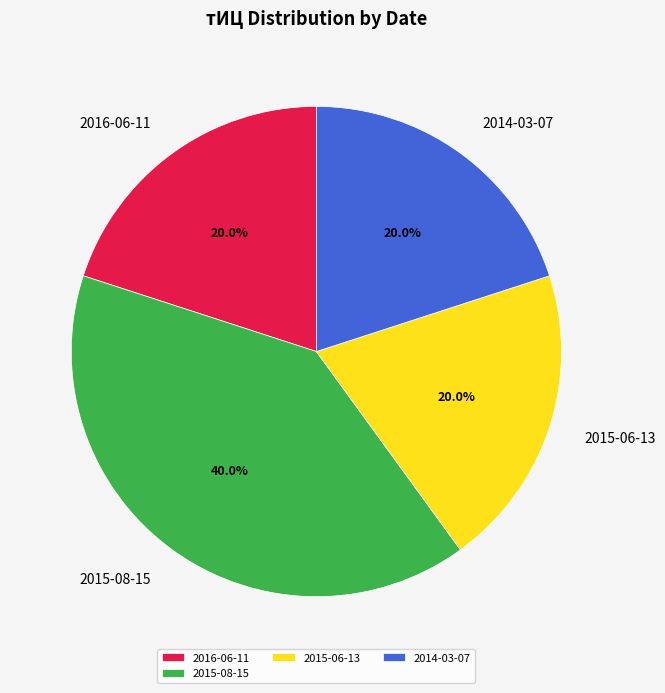

Approximately how many times larger is the value at 2015-08-15 compared to 2016-06-11?

2.0